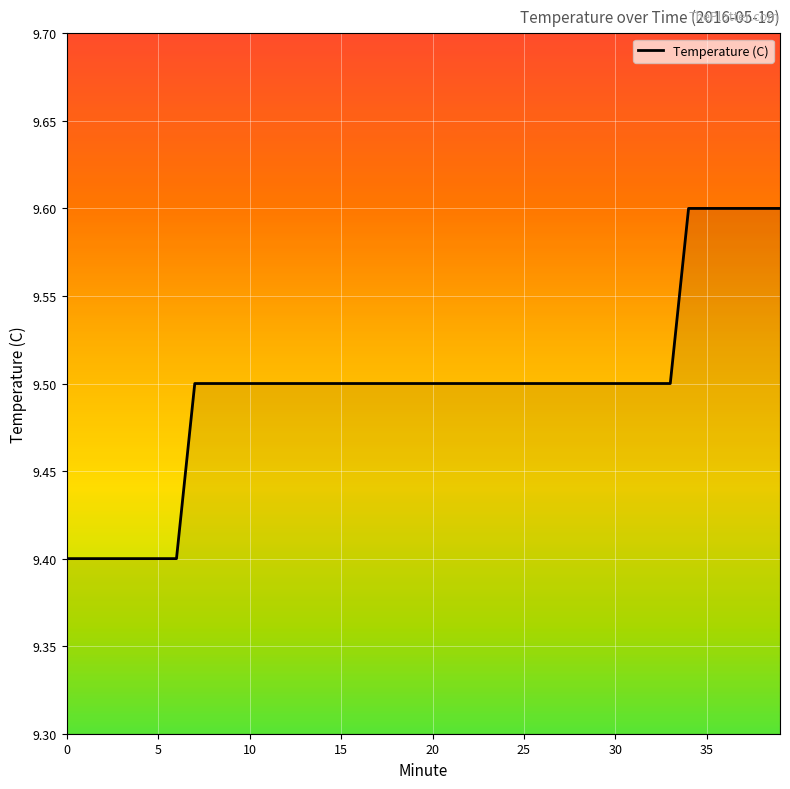

What is the greatest value displayed?

9.6